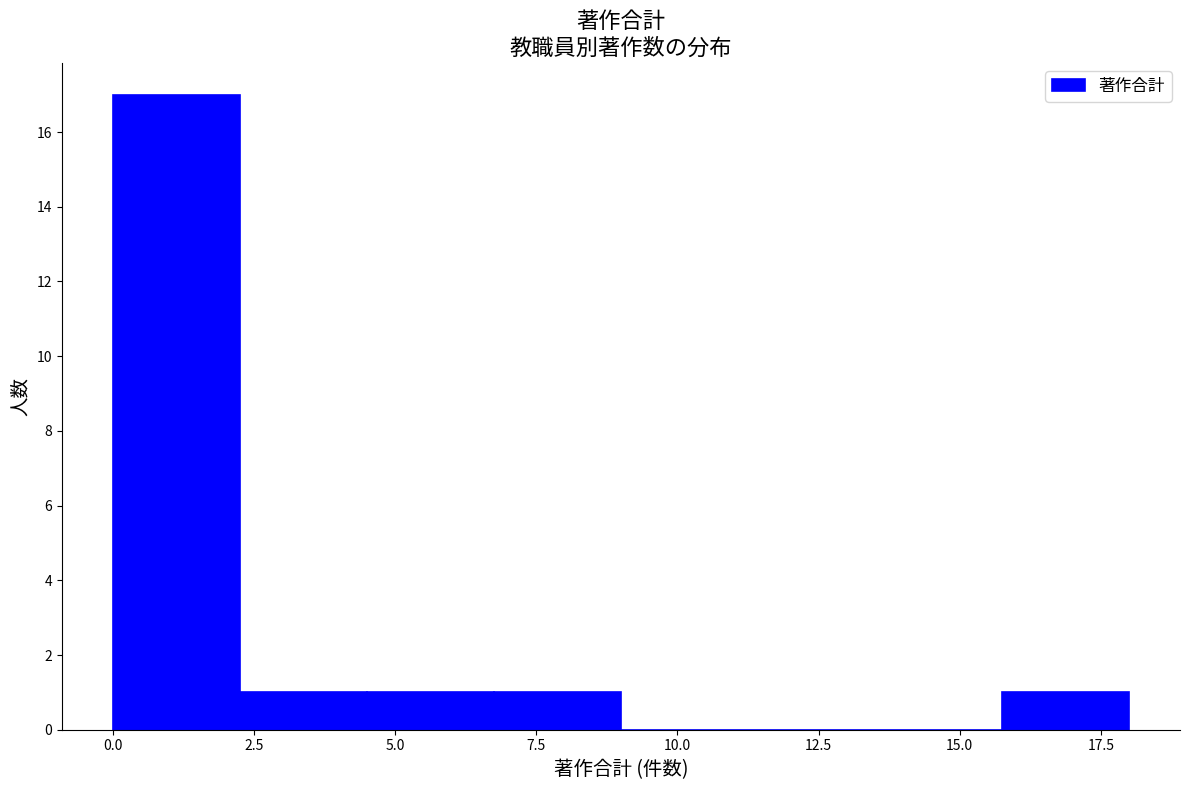

Reading left to right, transcribe this chart: for each bar, give the range it covers on the x-axis and its height. Neither the bar edges nor the heights are printed on the chart, so give them approximately, as read against the axes.

0.00 to 2.25: 17
2.25 to 4.50: 1
4.50 to 6.75: 1
6.75 to 9.00: 1
9.00 to 11.25: 0
11.25 to 13.50: 0
13.50 to 15.75: 0
15.75 to 18.00: 1